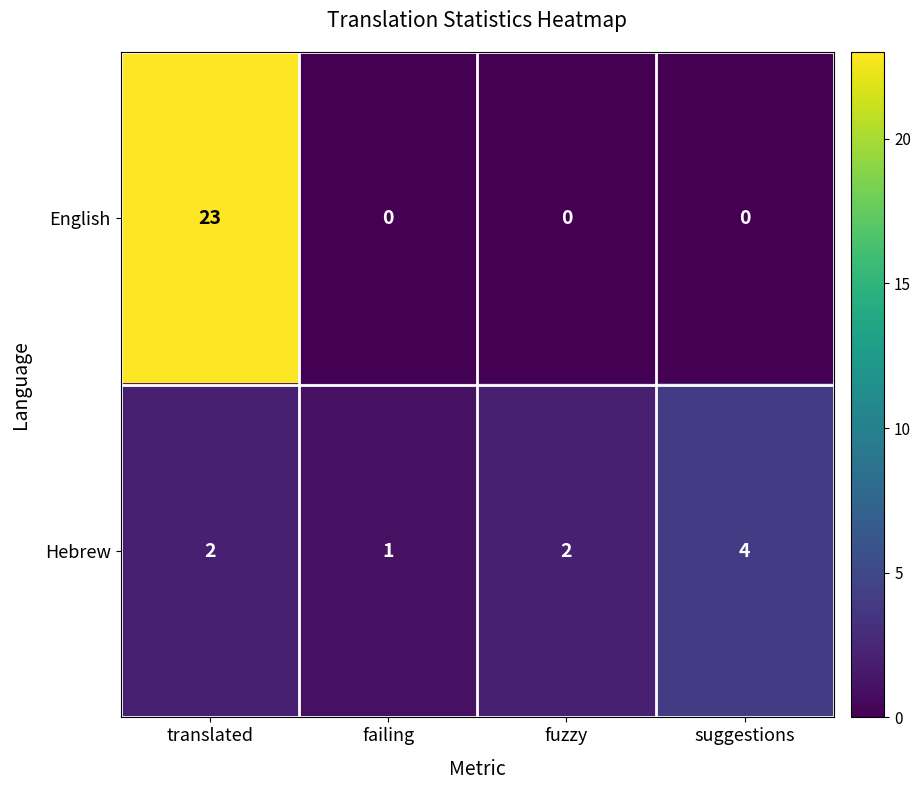

How many distinct data groups are displayed?

2